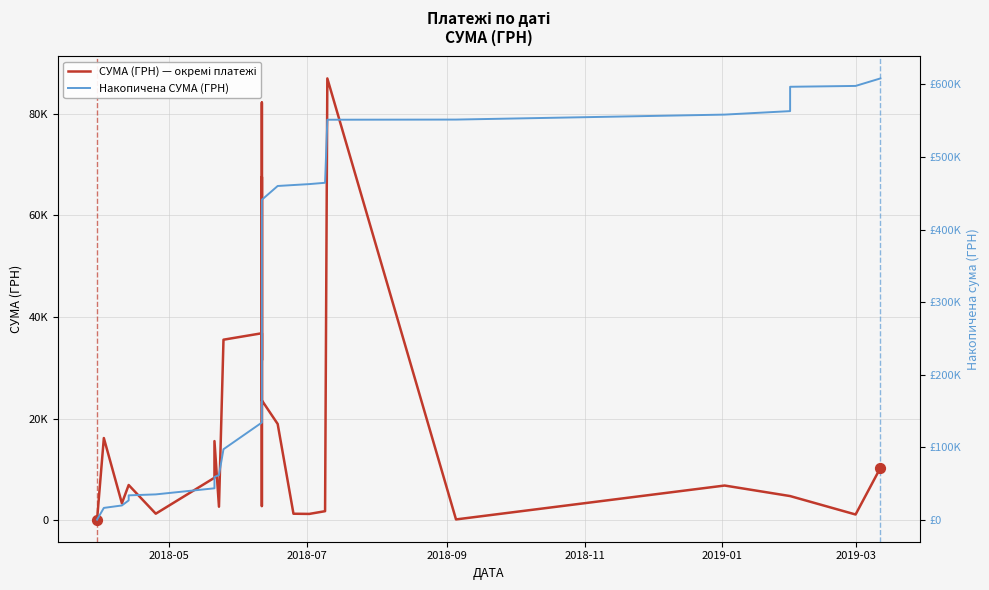

Which series reaches the maximum Y coordinate?

Накопичена СУМА (ГРН)